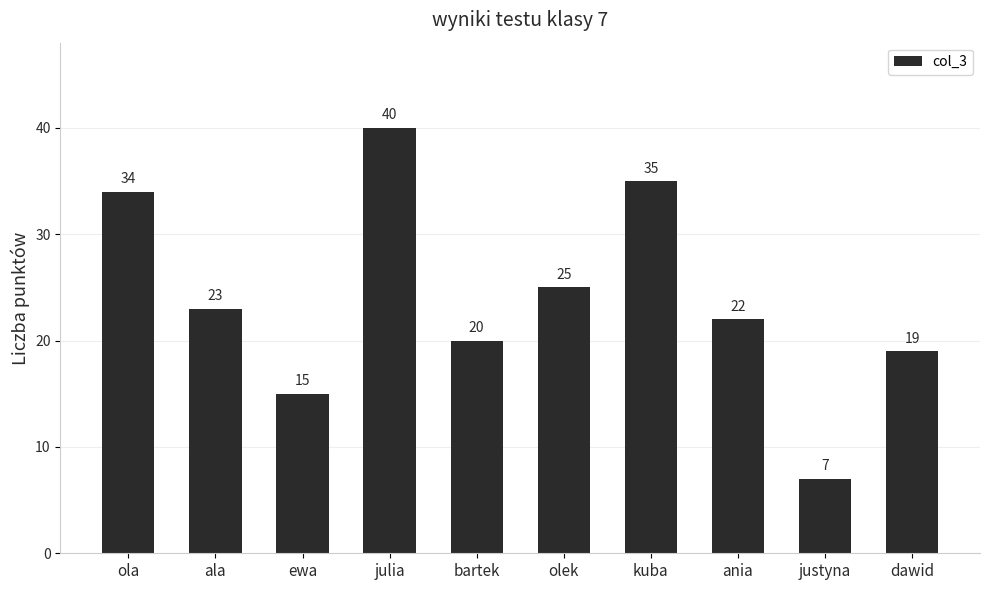

What is the value of the 3rd bar from the left?

15